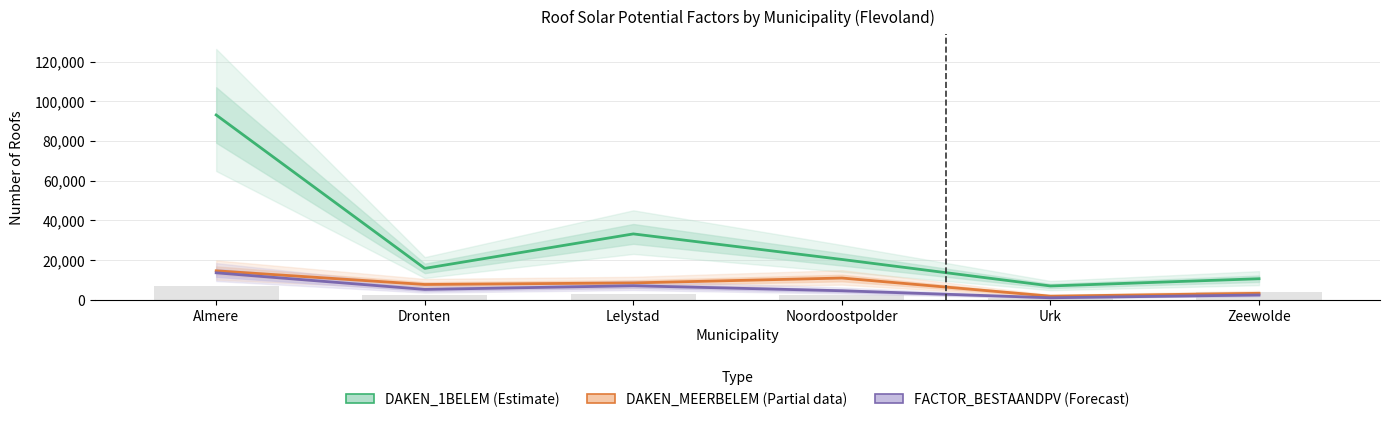

True or false: DAKEN_MEERBELEM (Partial) has a value of 8577 at Lelystad.

True